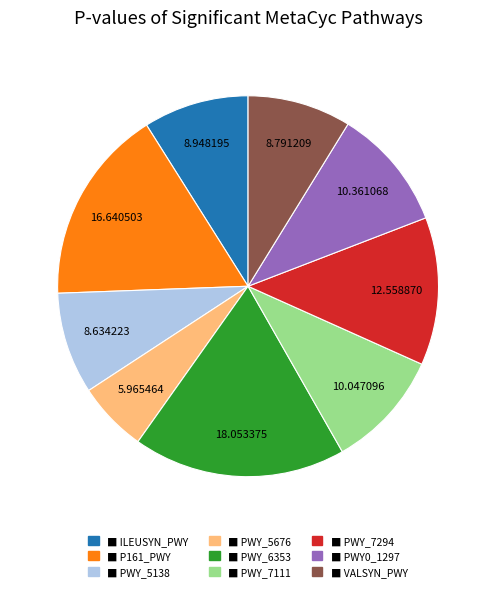

Does any single category account for the majority?

No